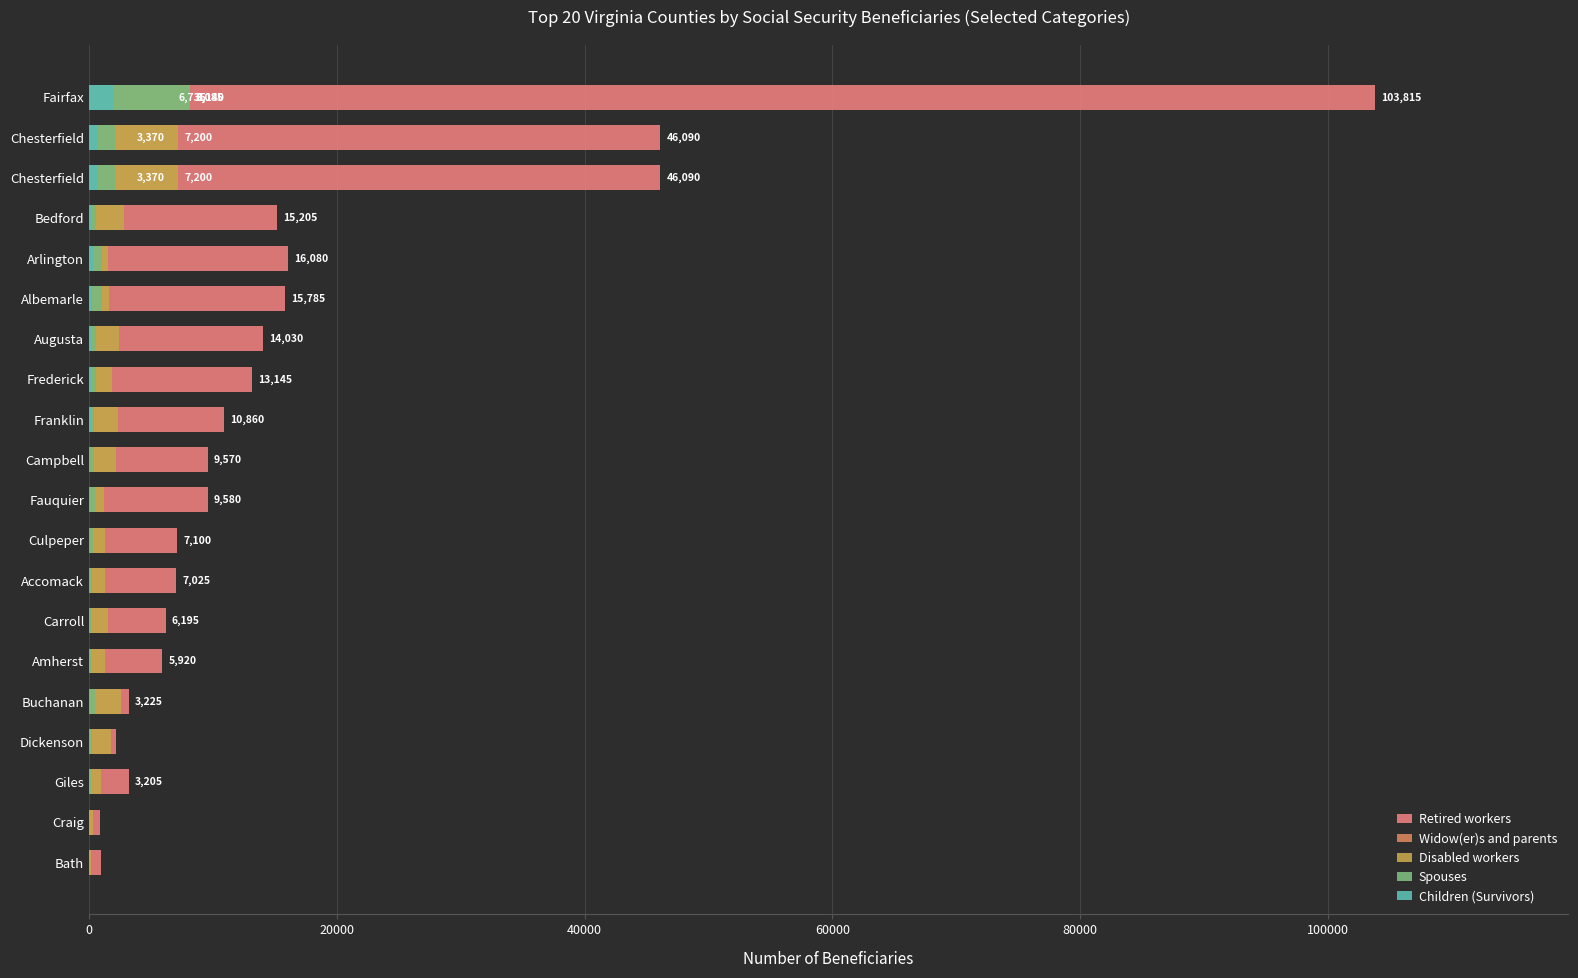

How many data points in Retired workers are above 9580?

9